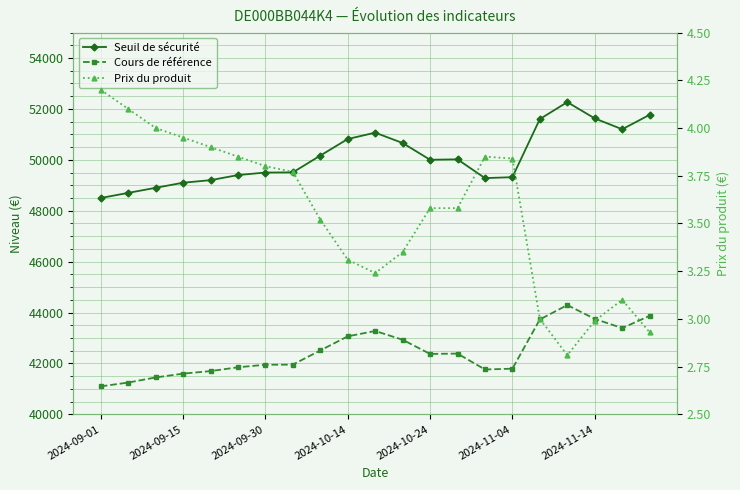

How many lines are shown in the chart?

3